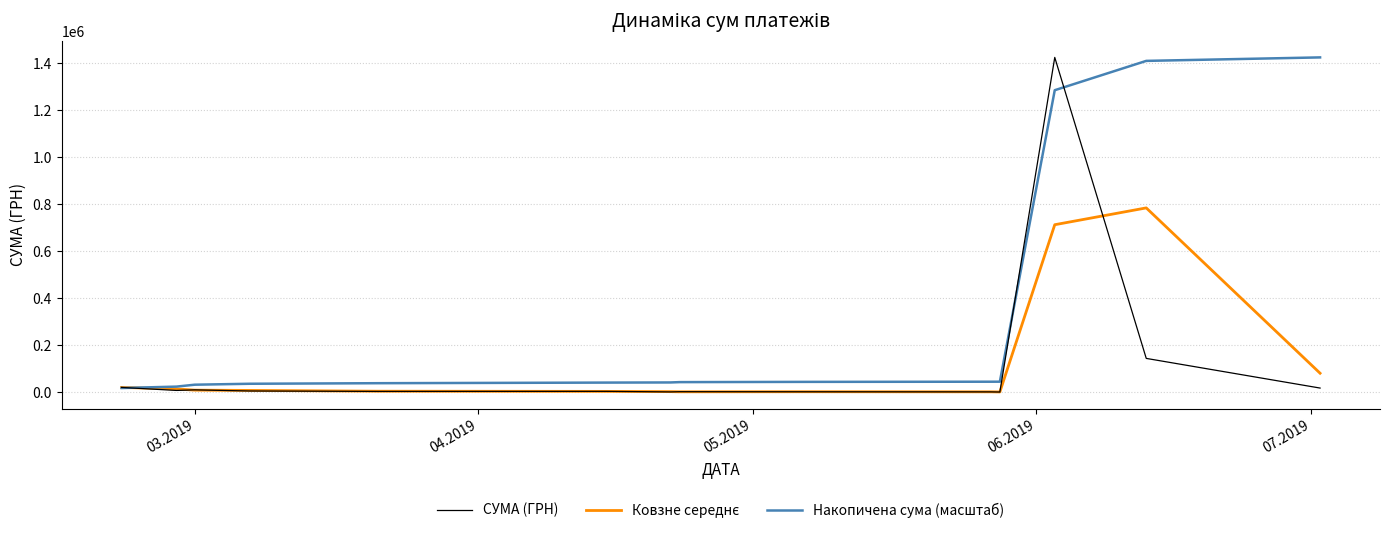

Which series has the largest total across all categories?

Накопичена сума (масштаб)